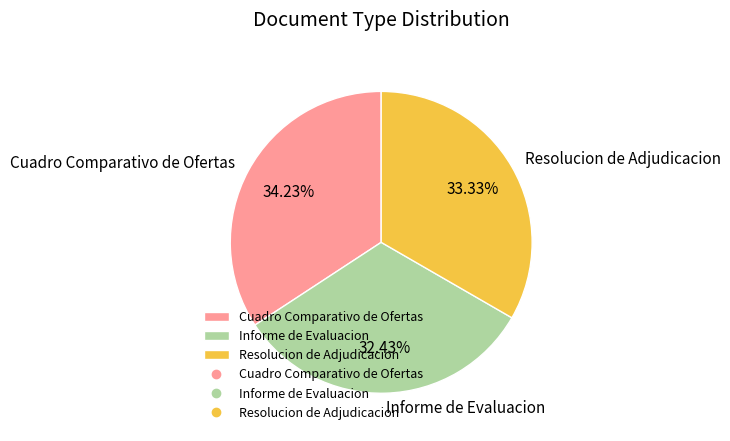

What percentage do Informe de Evaluacion and Cuadro Comparativo de Ofertas together represent?

66.7%